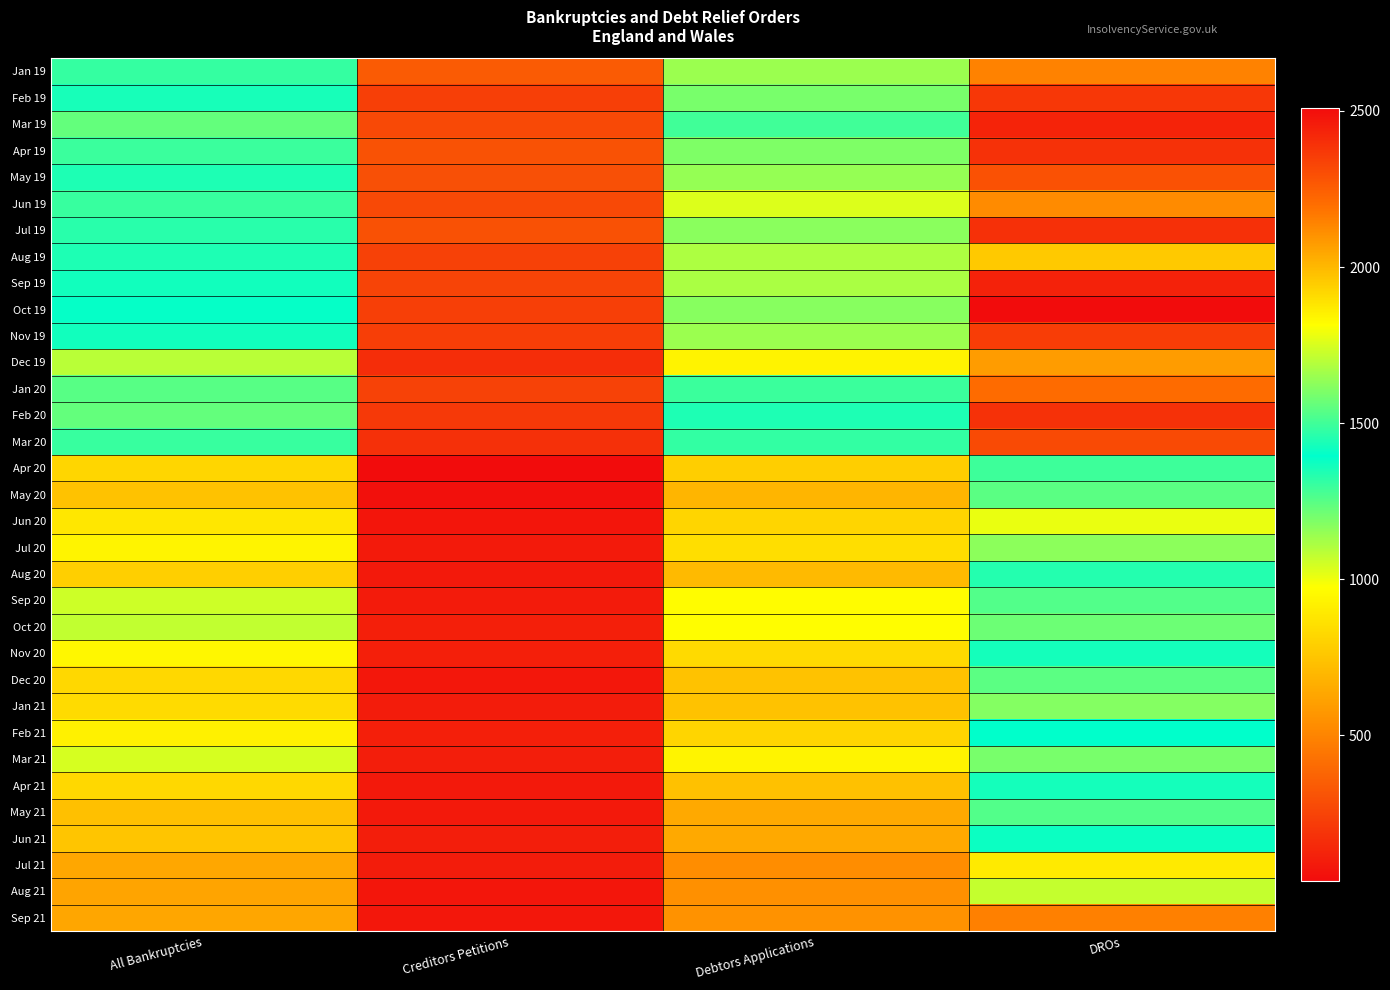

Which has a higher value, Creditors Petitions or All Bankruptcies?

All Bankruptcies